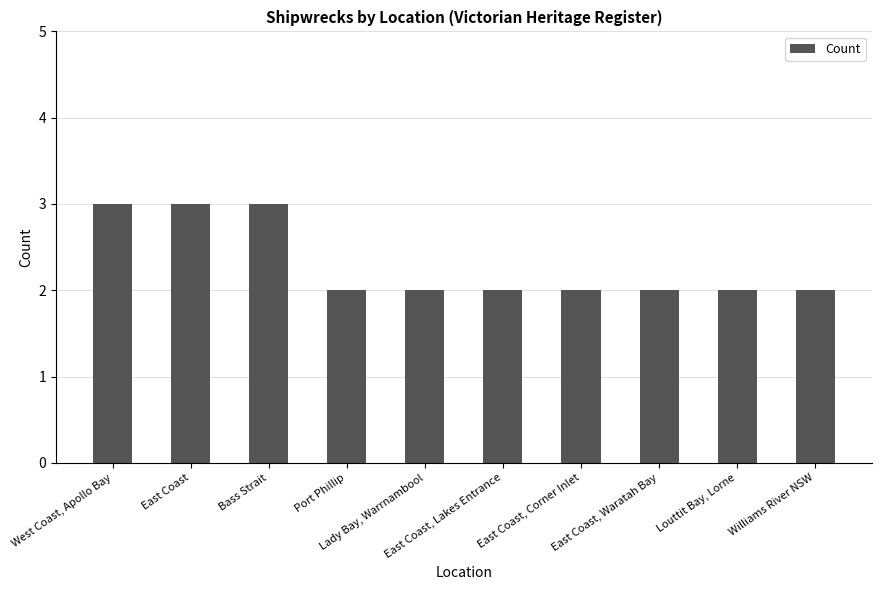

How many data points does each series have?

10